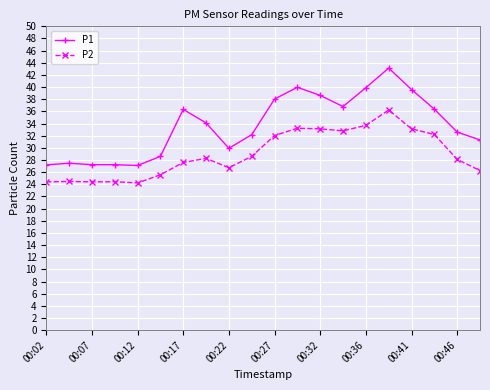

What is the difference between the maximum and minimum values in the P1 series?

16.0